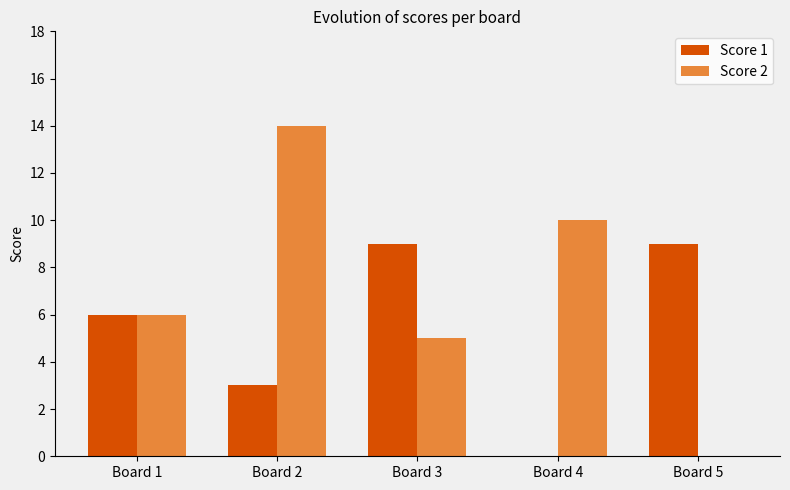

Which series has the largest total across all categories?

Score 2